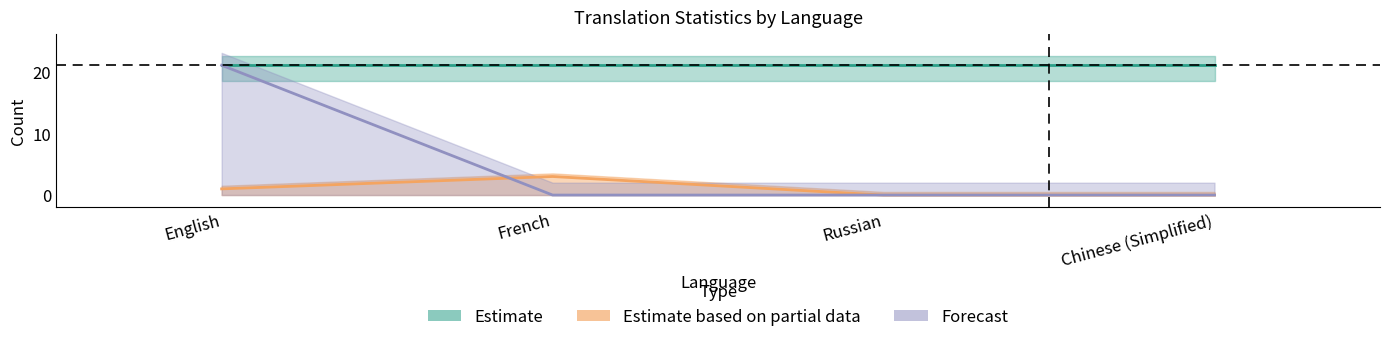

Which category has the highest value in the recent_changes series?

French